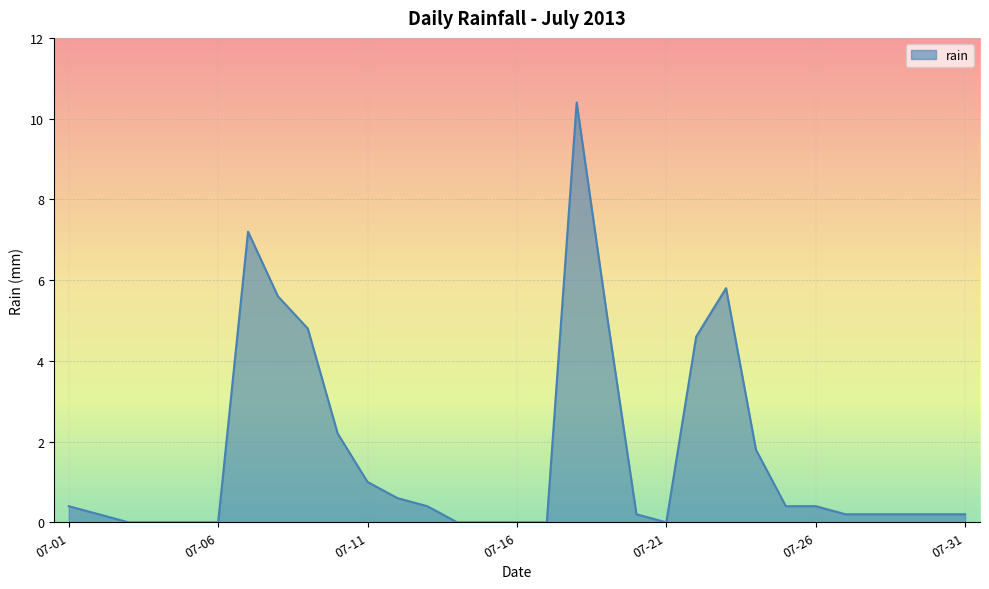

What is the greatest value displayed?

10.4